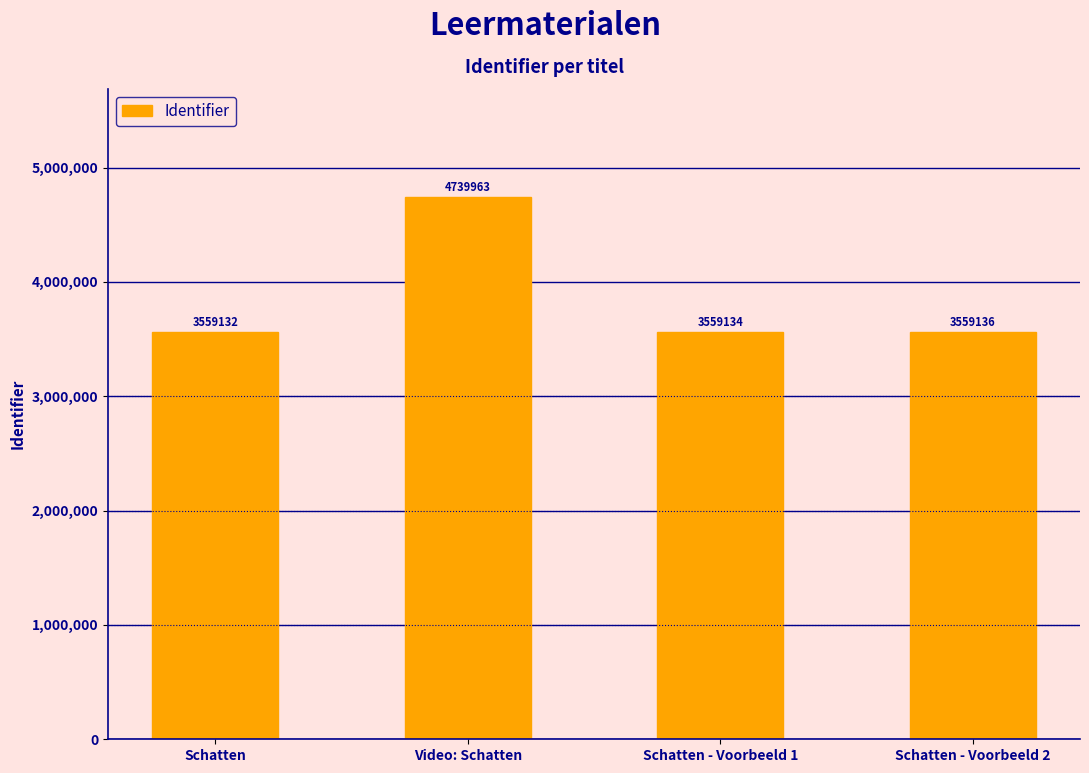

Reading left to right, list all the values displayed in this chart.

Schatten=3559132	Video: Schatten=4739963	Schatten - Voorbeeld 1=3559134	Schatten - Voorbeeld 2=3559136